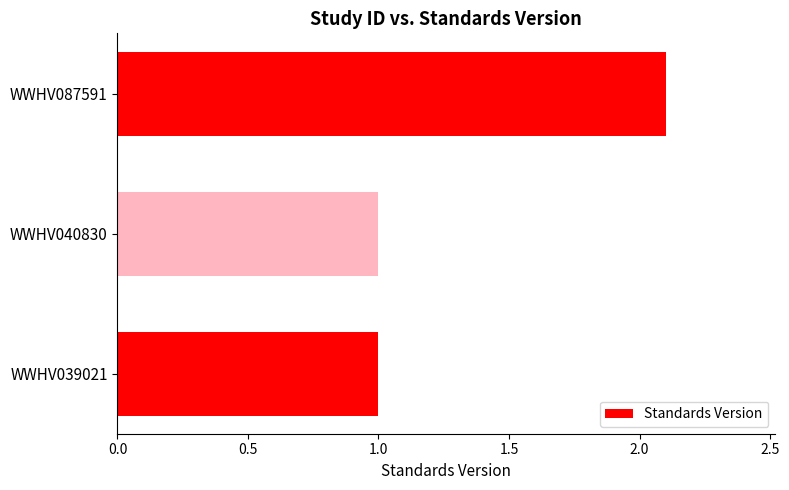

What is the change in value from WWHV040830 to WWHV087591?

+1.1